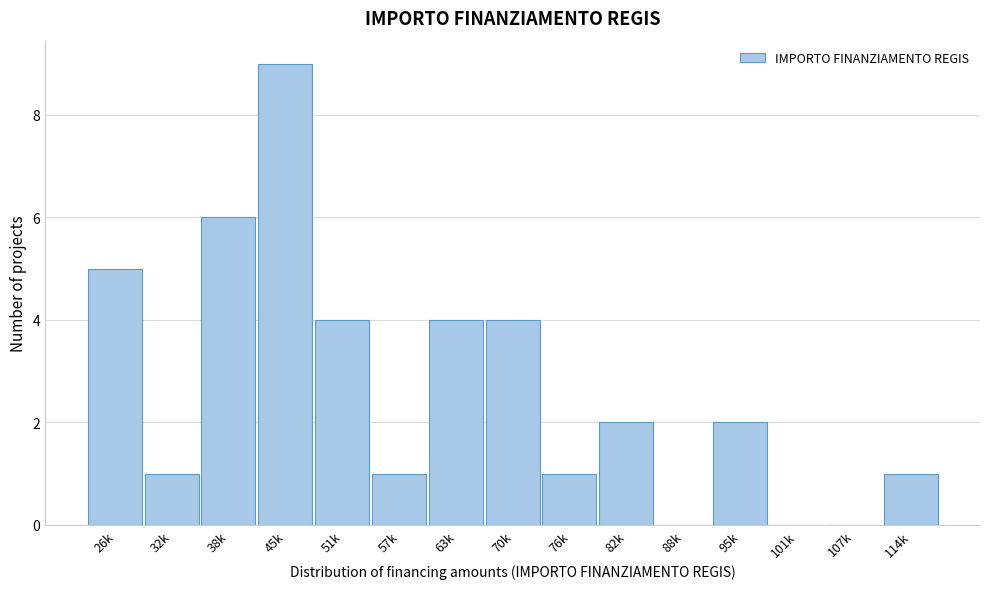

Reading left to right, transcribe all the data shown in this chart.

26k=5	32k=1	38k=6	45k=9	51k=4	57k=1	63k=4	70k=4	76k=1	82k=2	88k=0	95k=2	101k=0	107k=0	114k=1